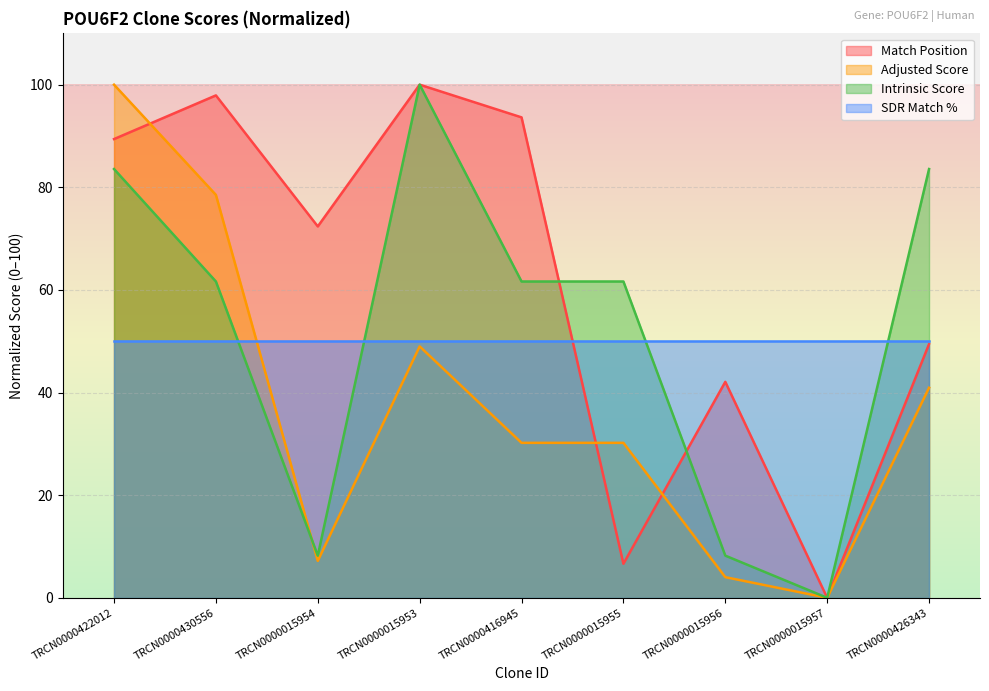

Which has a higher value, TRCN0000416945 or TRCN0000430556?

TRCN0000430556